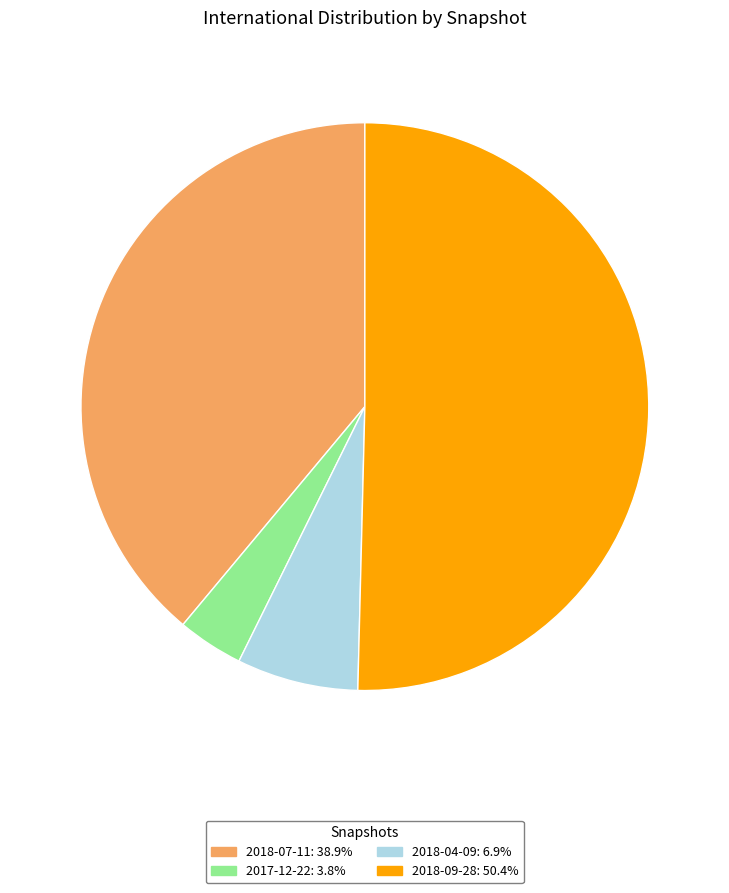

How many slices are in this pie chart?

4